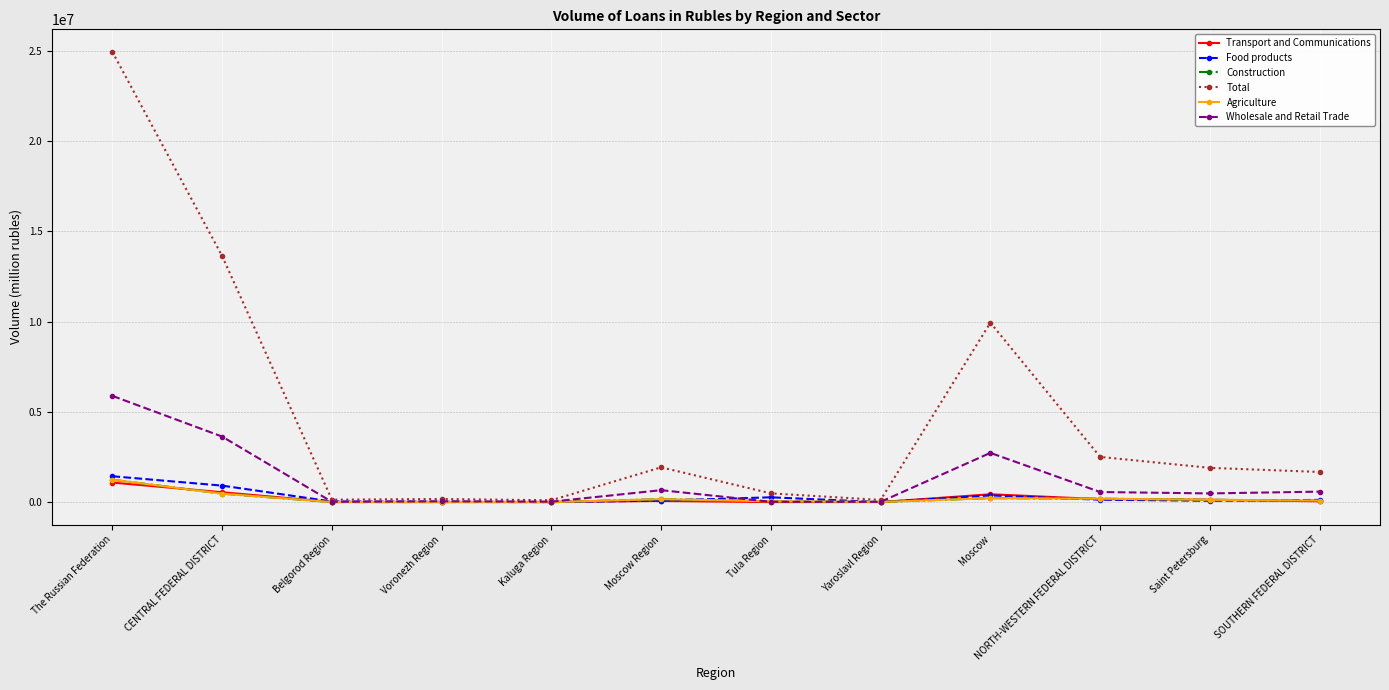

The value of Transport and Communications at Saint Petersburg is 129951. True or false?

True